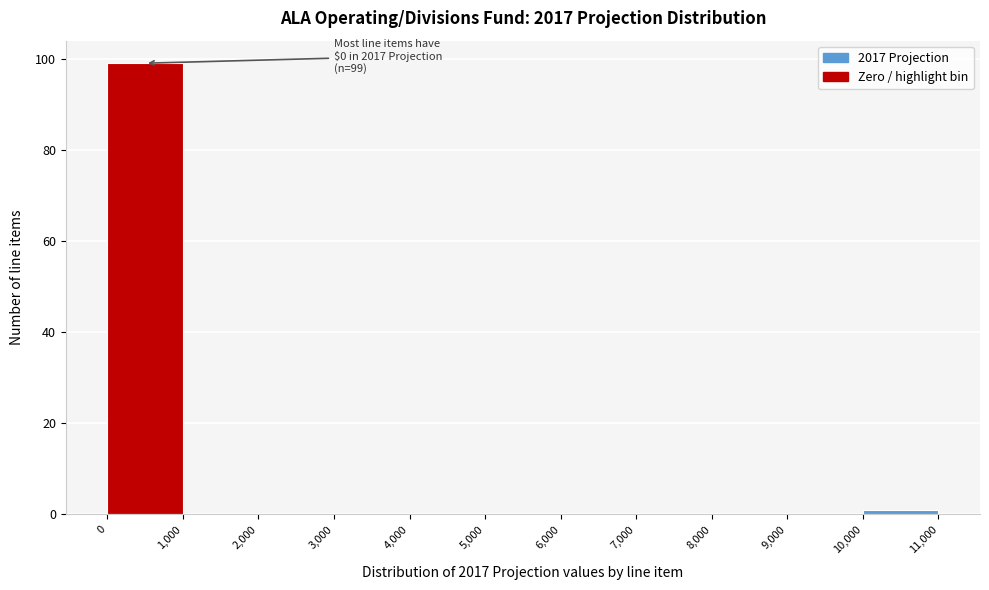

Which range on the x-axis has the tallest bar?

0 to 1,000